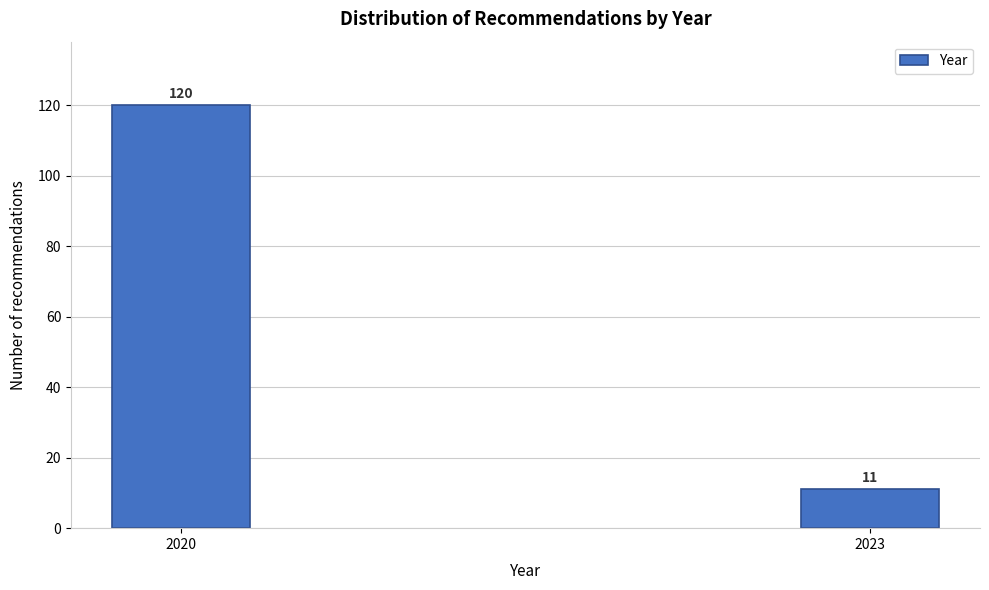

Reading left to right, list all the values displayed in this chart.

120	11